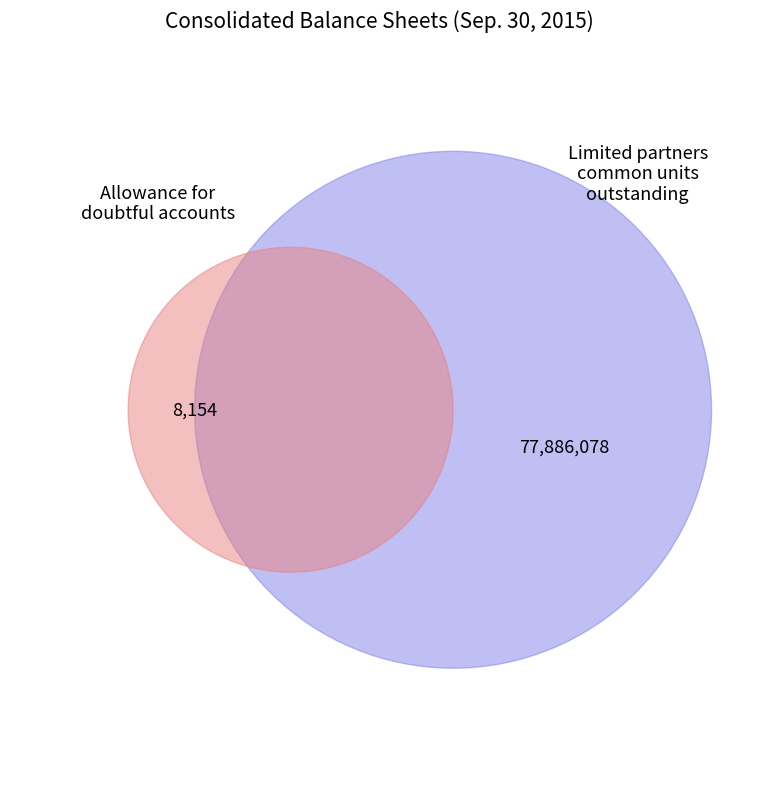

To the nearest percent, what is the combined percentage of Allowance for doubtful accounts and Limited partners common units outstanding?

100%